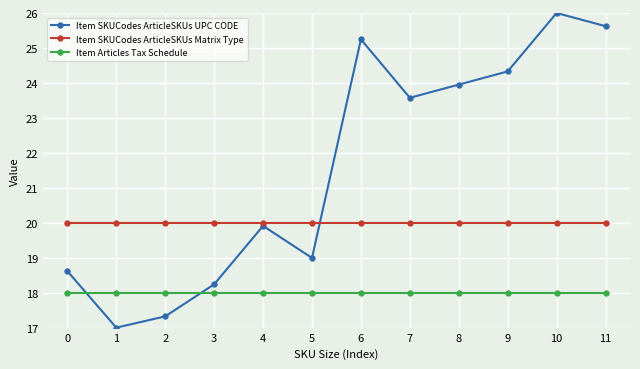

How many distinct data groups are displayed?

3